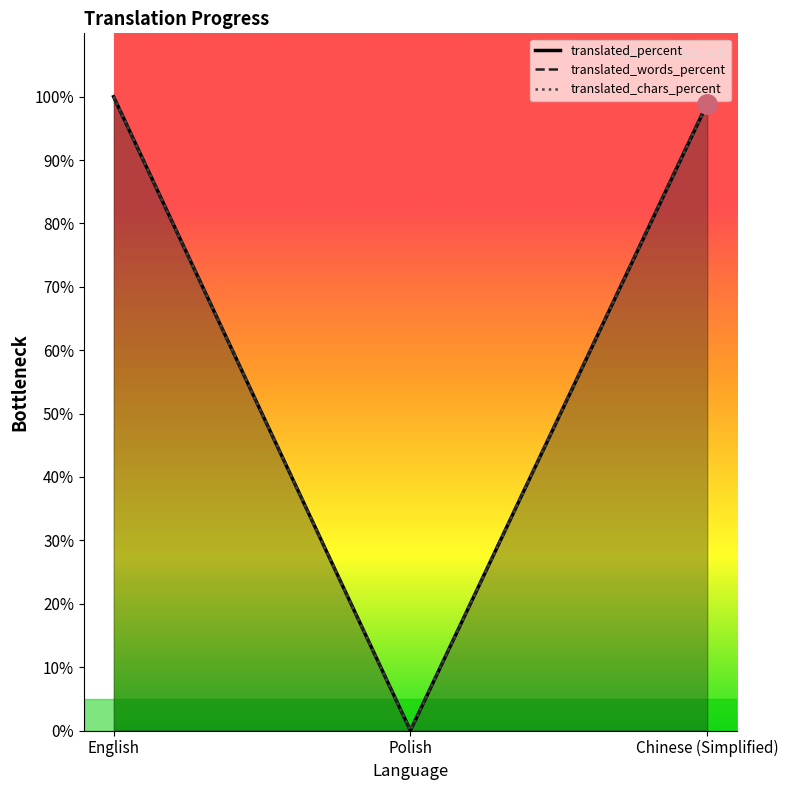

Rank the series by their maximum value, from lowest to highest.

translated_percent, translated_words_percent, translated_chars_percent